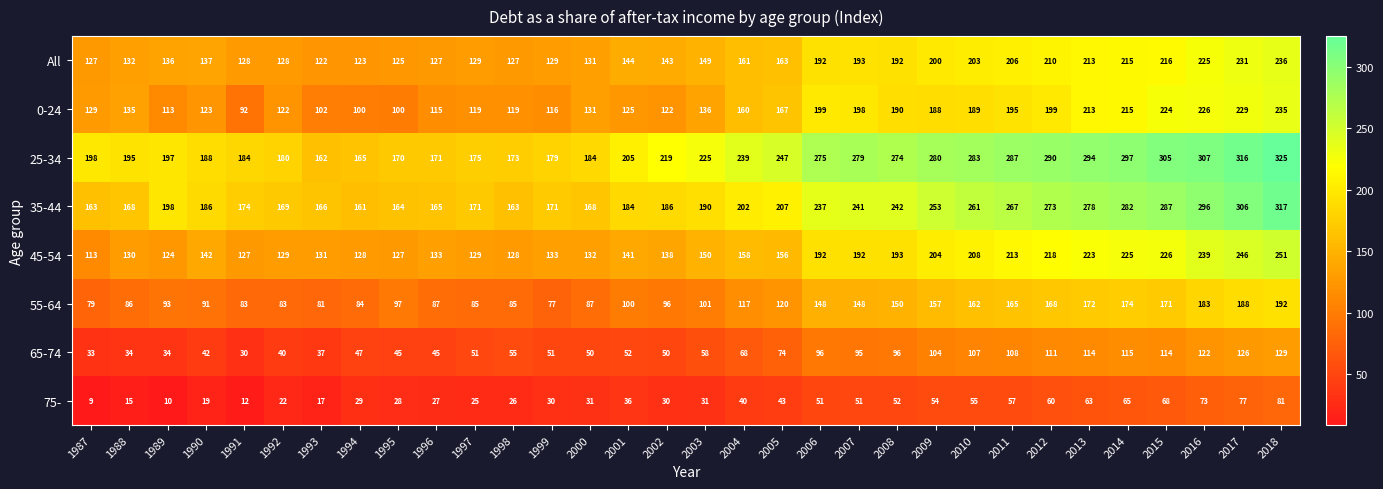

How many data points does each series have?

32